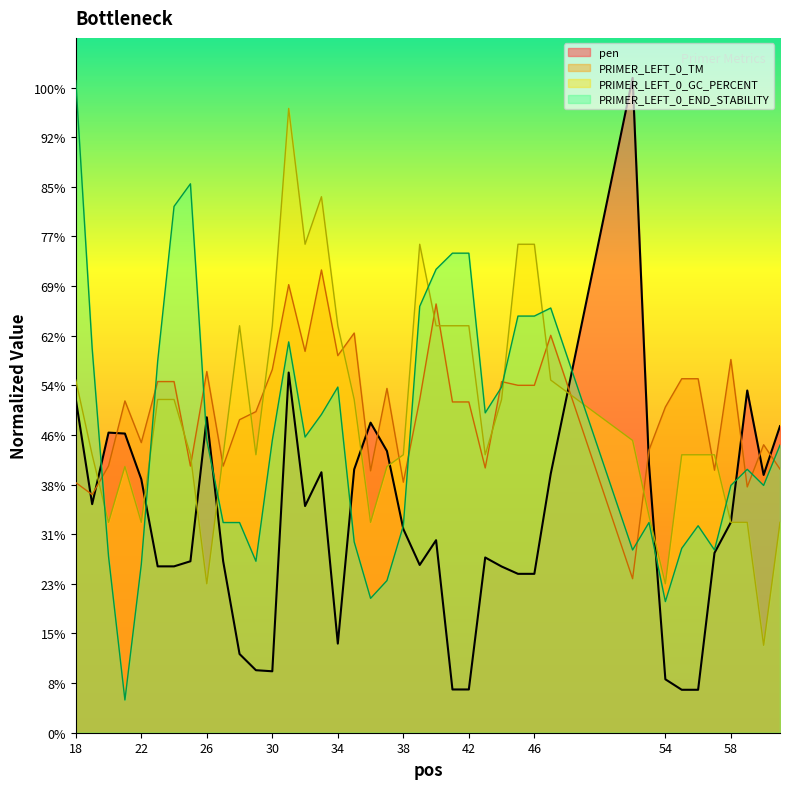

What is the total value across all series at 33?

158.9